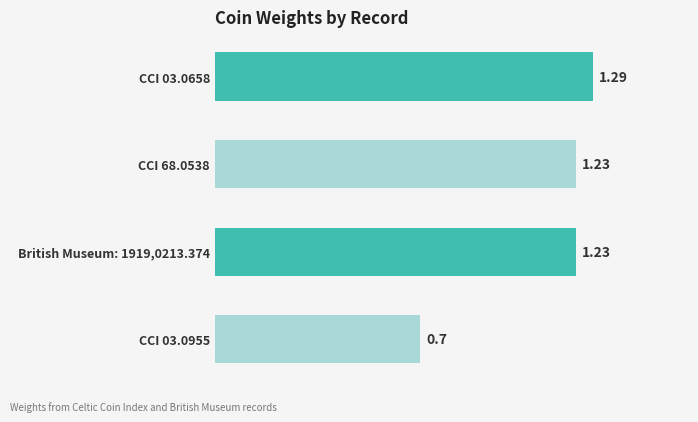

What is the average value?

1.1